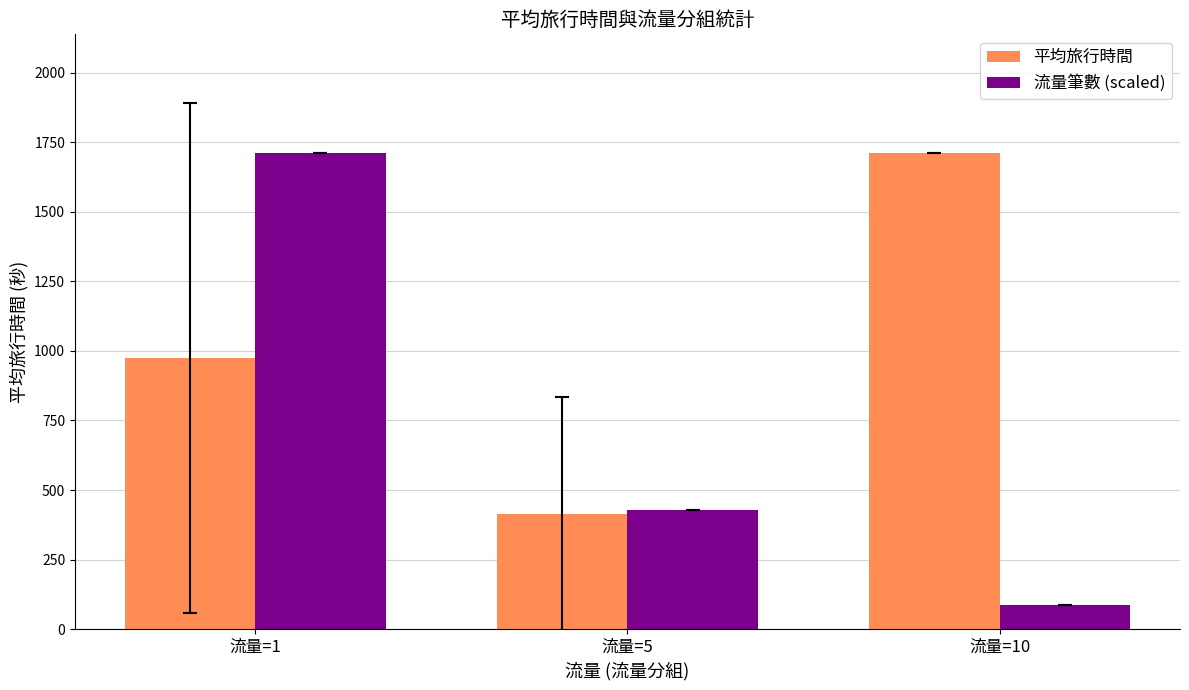

Which category has the highest value in the 流量筆數 (scaled) series?

流量=1